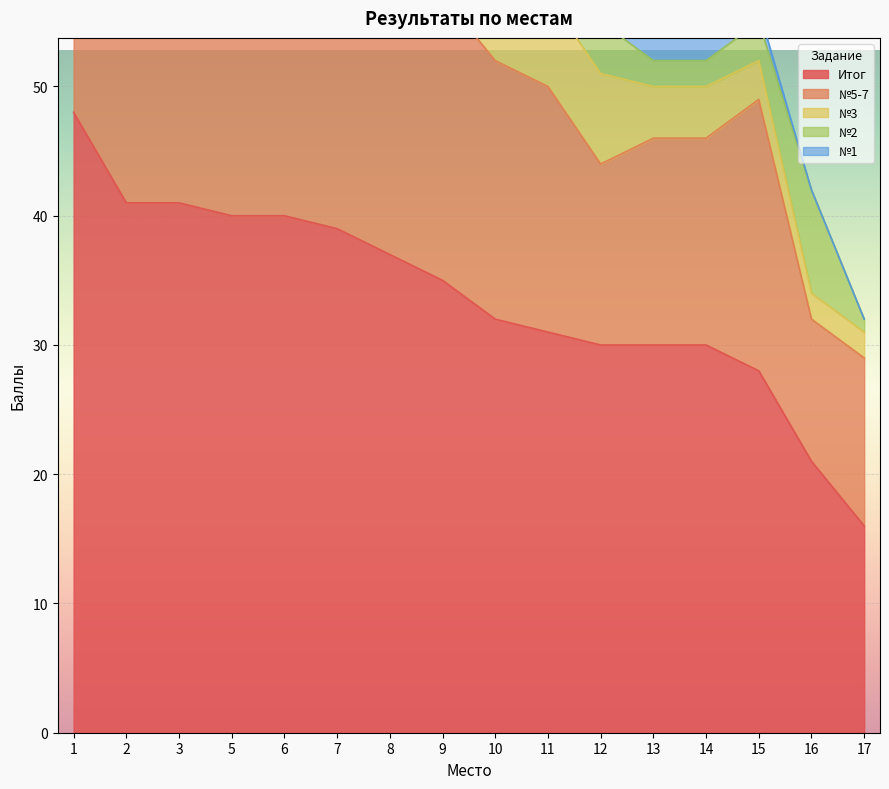

Is it true that Итог equals 32 at 10?

True